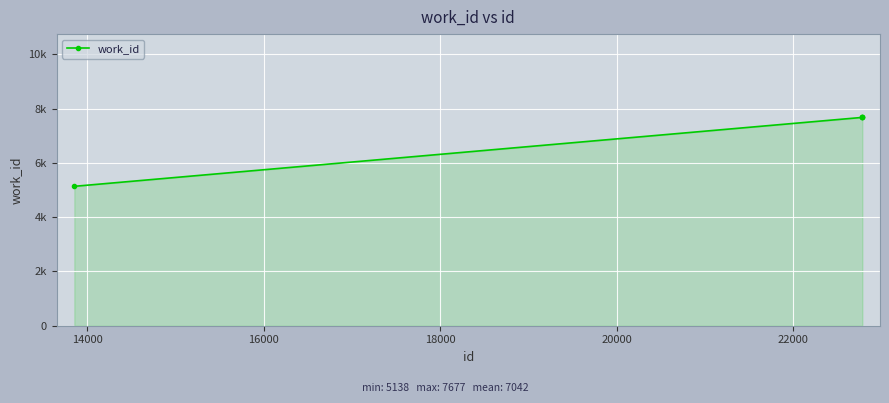

What is the maximum value shown in the chart?

7677